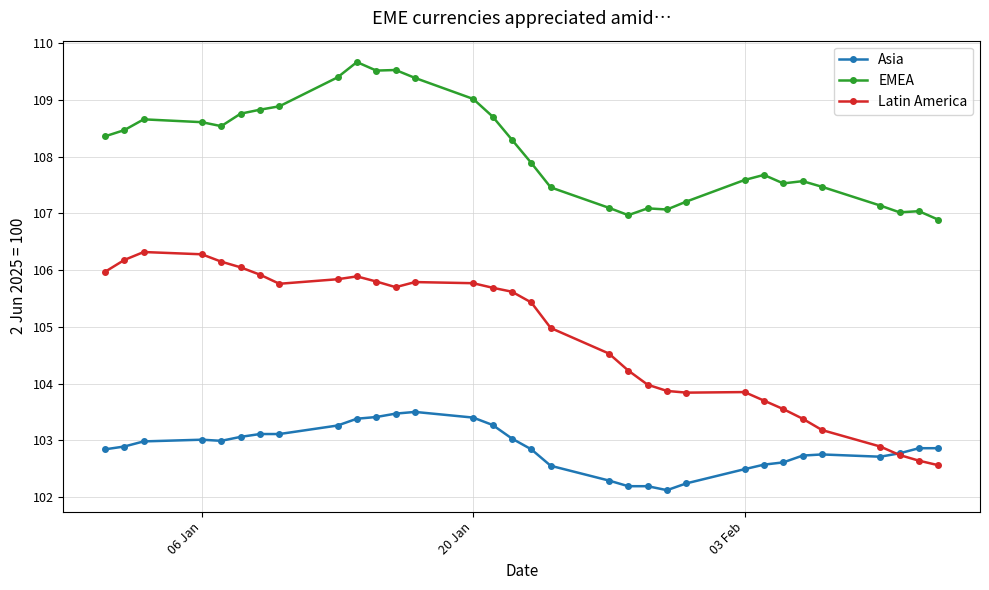

Rank the series by their average value, from highest to lowest.

EMEA, Latin America, Asia